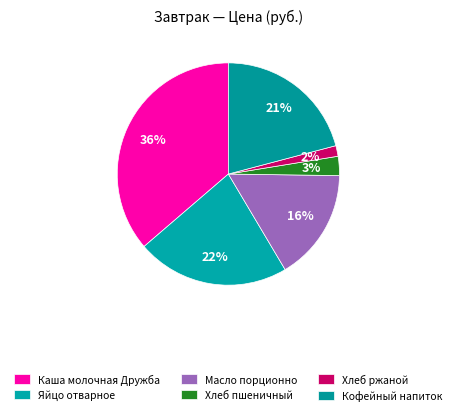

Rank the categories by value from lowest to highest.

Хлеб ржаной, Хлеб пшеничный, Масло порционно, Кофейный напиток, Яйцо отварное, Каша молочная Дружба